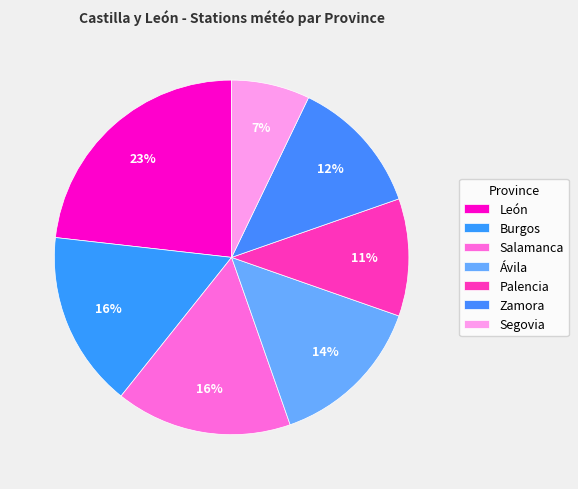

Is it true that León is 32% of the pie?

False